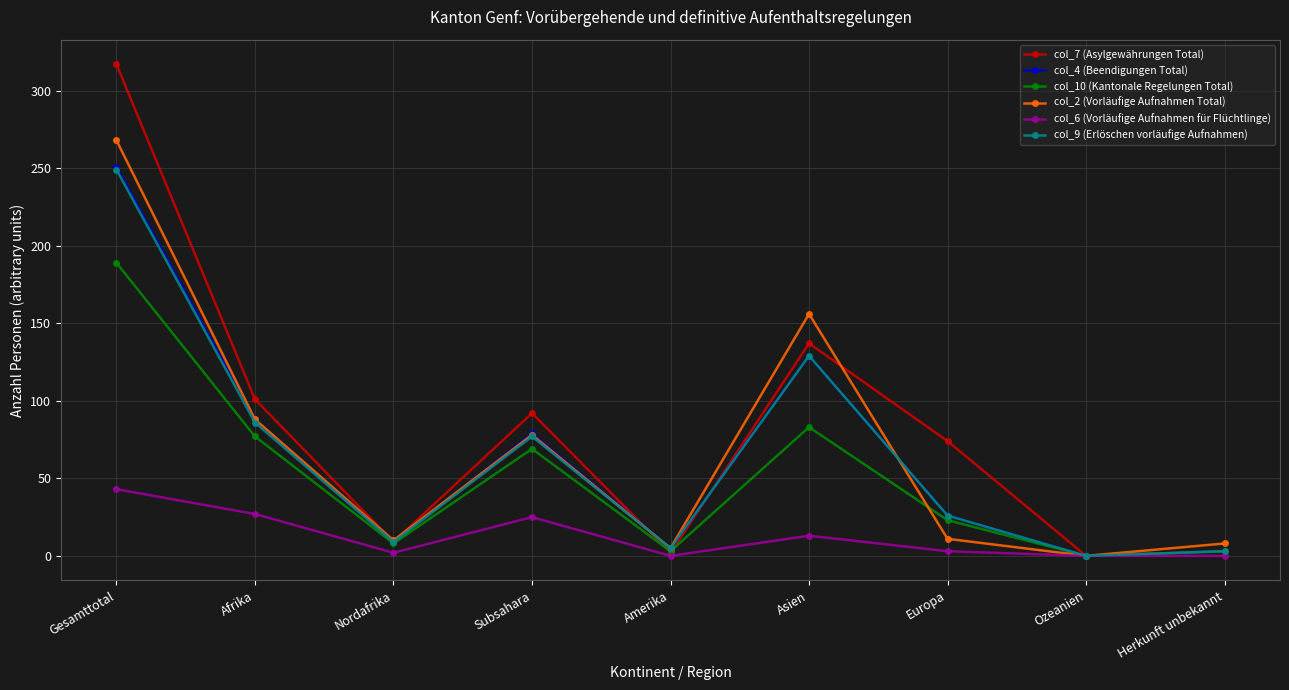

The col_6 (Vorläufige Aufnahmen für Flüchtlinge) series shows 0 at Ozeanien. True or false?

True